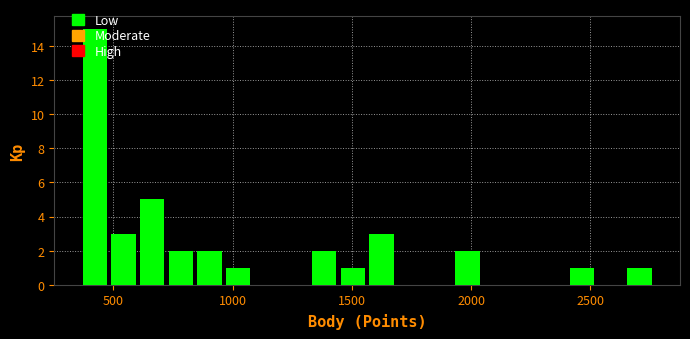

Read against the x-axis, roughly where is the centre of the tallest bar?

400